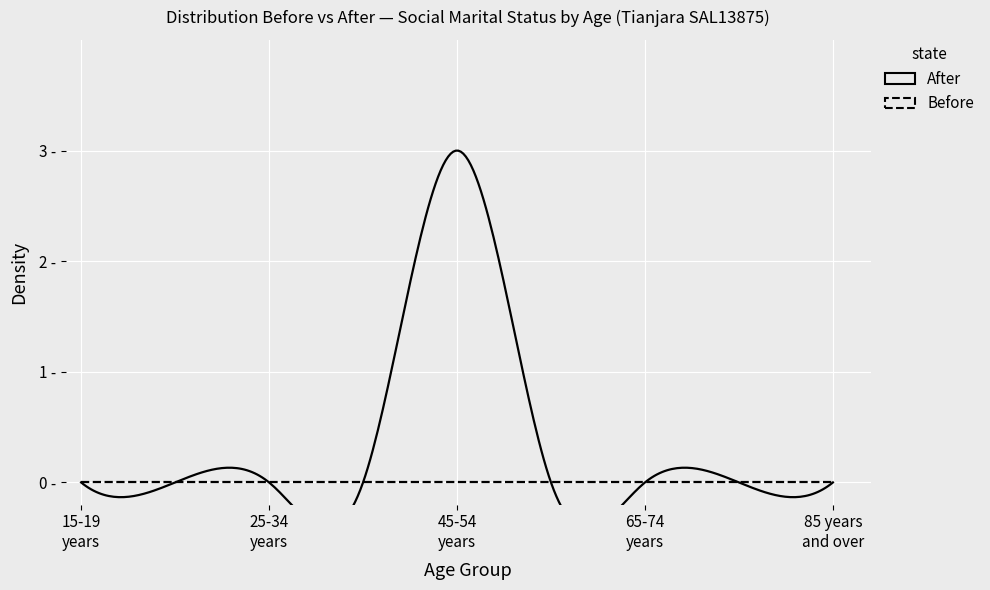

Which category has the highest value in the Before series?

15-19 years